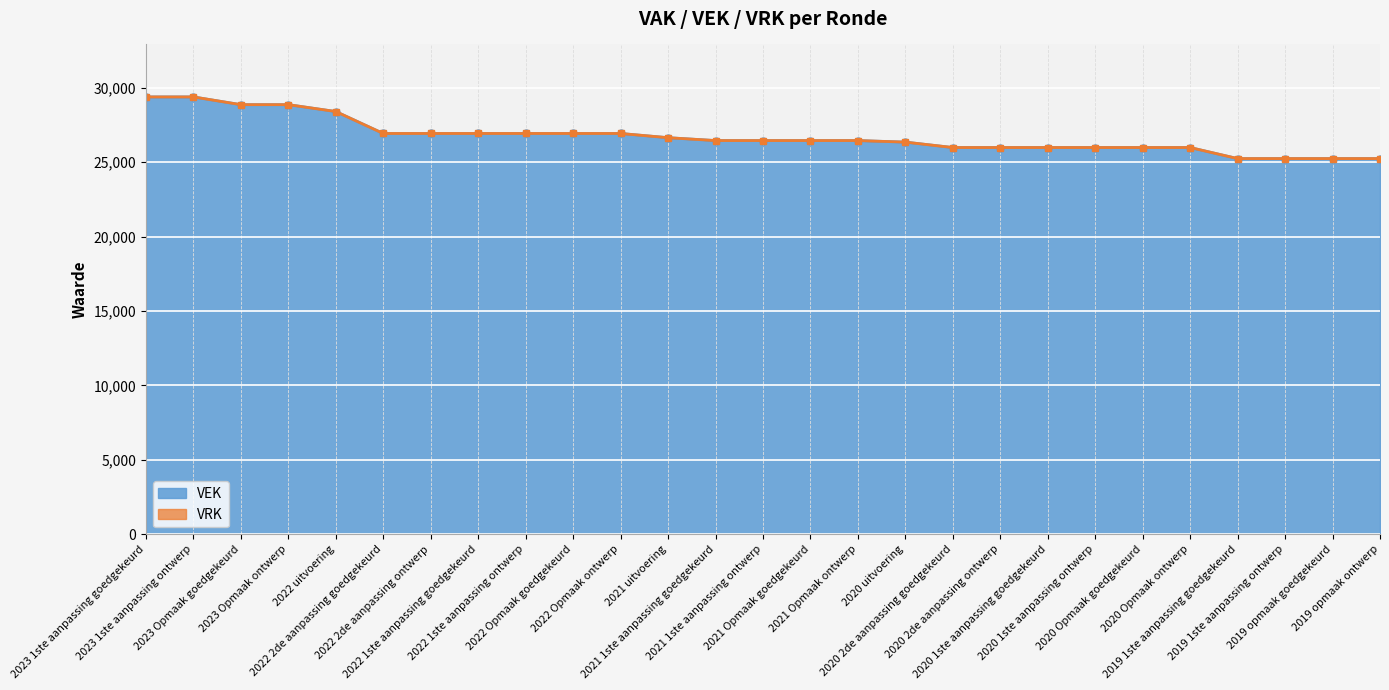

Reading left to right, transcribe all the data shown in this chart.

2023 1ste aanpassing goedgekeurd=29389	2023 1ste aanpassing ontwerp=29389	2023 Opmaak goedgekeurd=28869	2023 Opmaak ontwerp=28869	2022 uitvoering=28407	2022 2de aanpassing goedgekeurd=26932	2022 2de aanpassing ontwerp=26932	2022 1ste aanpassing goedgekeurd=26932	2022 1ste aanpassing ontwerp=26932	2022 Opmaak goedgekeurd=26932	2022 Opmaak ontwerp=26932	2021 uitvoering=26649	2021 1ste aanpassing goedgekeurd=26456	2021 1ste aanpassing ontwerp=26456	2021 Opmaak goedgekeurd=26456	2021 Opmaak ontwerp=26456	2020 uitvoering=26352	2020 2de aanpassing goedgekeurd=25988	2020 2de aanpassing ontwerp=25988	2020 1ste aanpassing goedgekeurd=25988	2020 1ste aanpassing ontwerp=25988	2020 Opmaak goedgekeurd=25988	2020 Opmaak ontwerp=25988	2019 1ste aanpassing goedgekeurd=25245	2019 1ste aanpassing ontwerp=25245	2019 opmaak goedgekeurd=25245	2019 opmaak ontwerp=25245